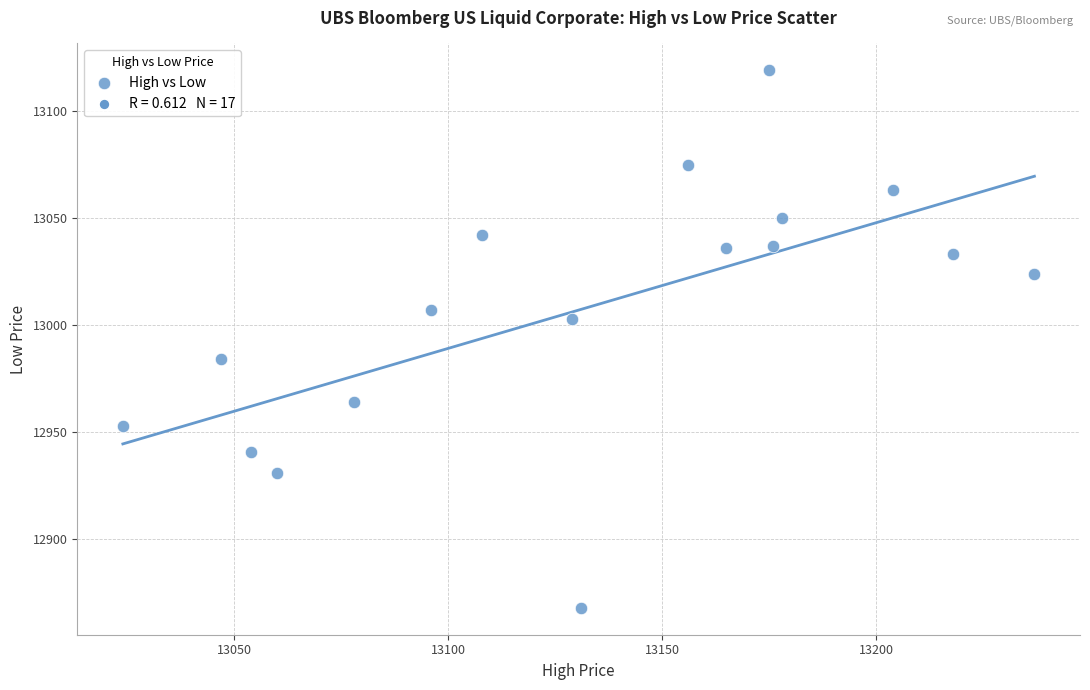

What is the range of Y values (max minus min)?

251